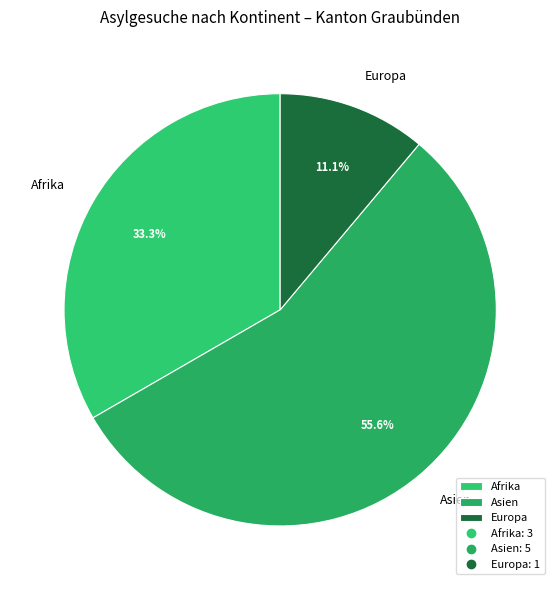

What is the largest slice in the pie chart?

Asien